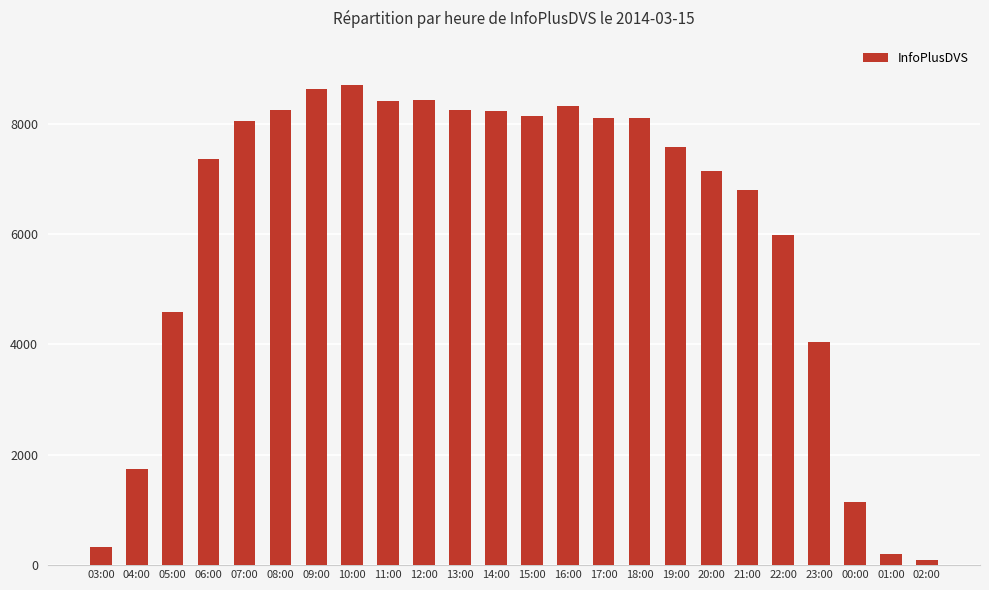

At which label is the value closest to 4392?

05:00